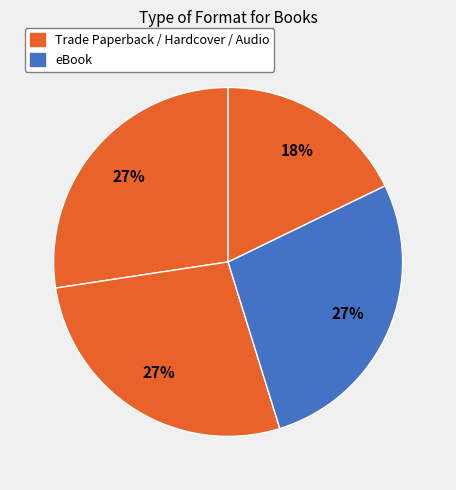

Does any single category account for the majority?

No